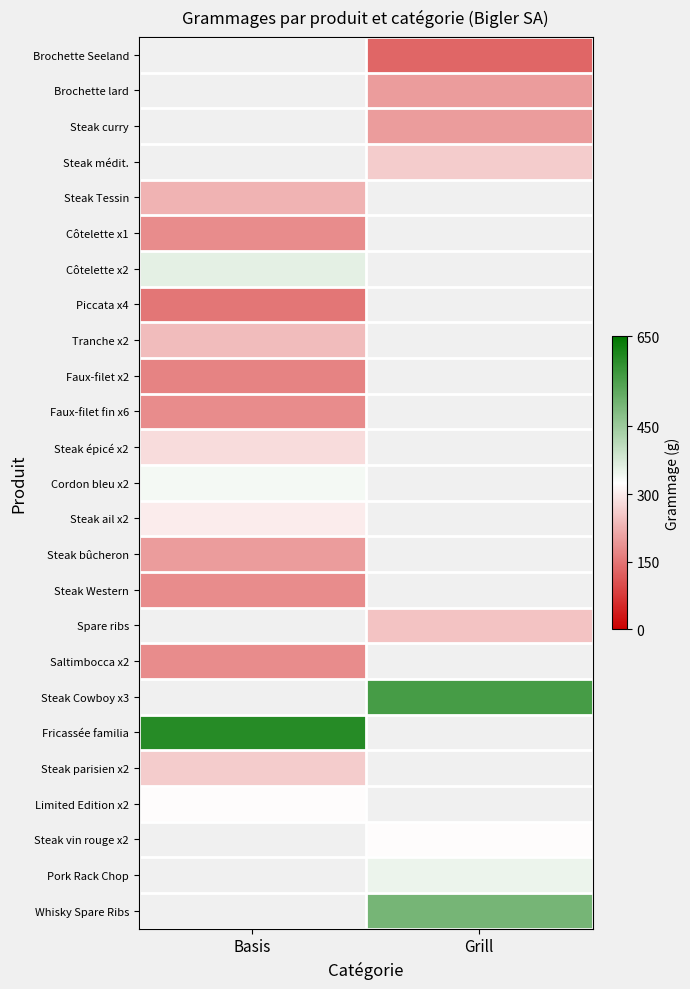

Read the Cordon bleu x2 value at Basis.

340.0